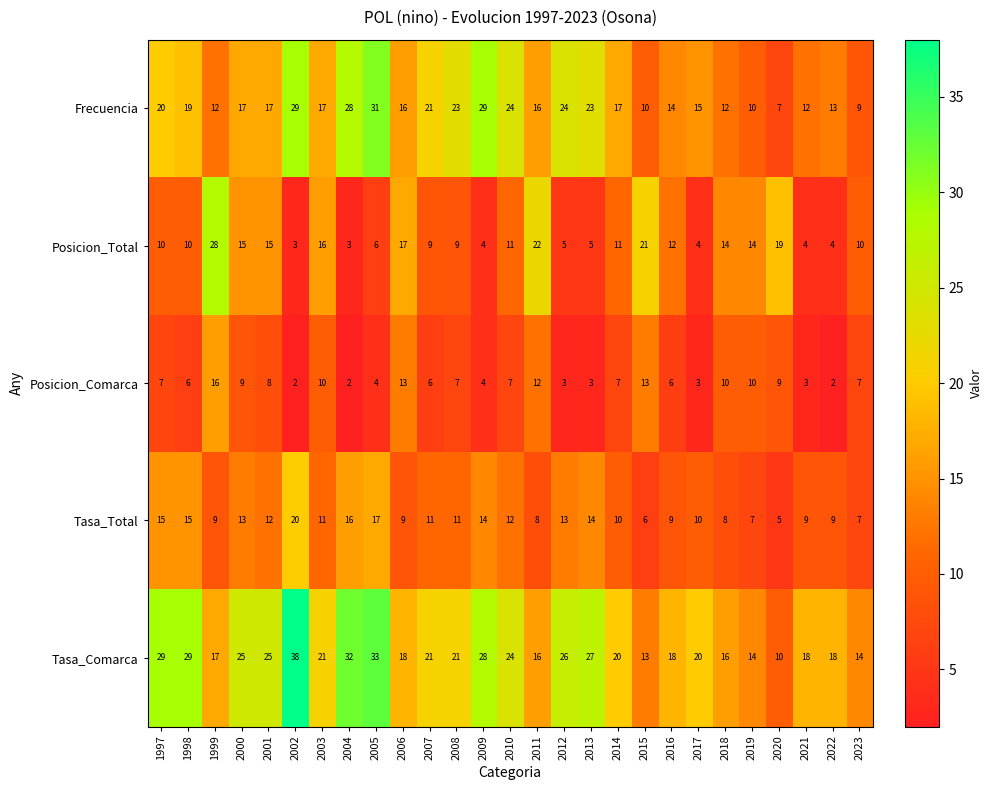

Count the number of categories in the chart.

27